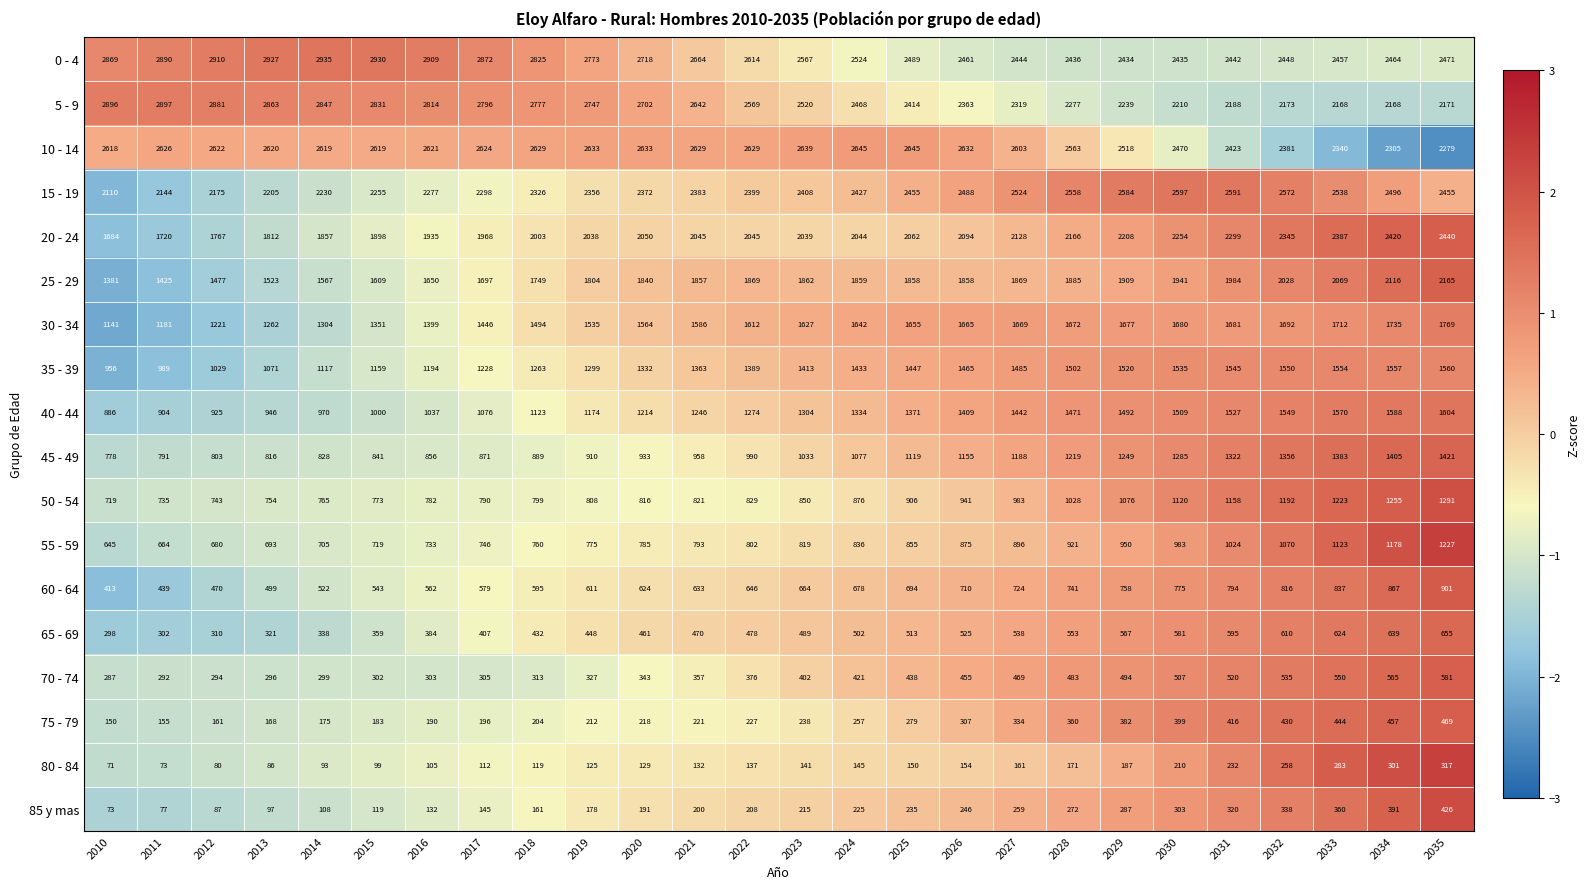

List the series in order of their peak value, highest first.

0 - 4, 5 - 9, 10 - 14, 15 - 19, 20 - 24, 25 - 29, 30 - 34, 40 - 44, 35 - 39, 45 - 49, 50 - 54, 55 - 59, 60 - 64, 65 - 69, 70 - 74, 75 - 79, 85 y mas, 80 - 84